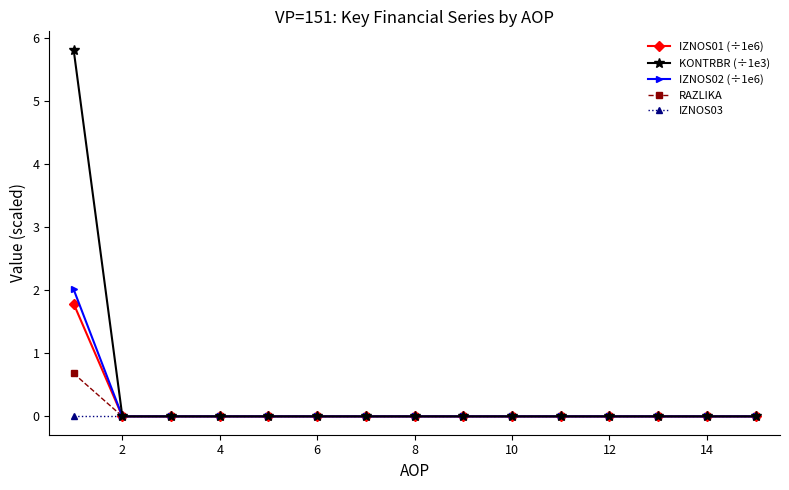

What is the highest value of the IZNOS02 (÷1e6) series?

2.0